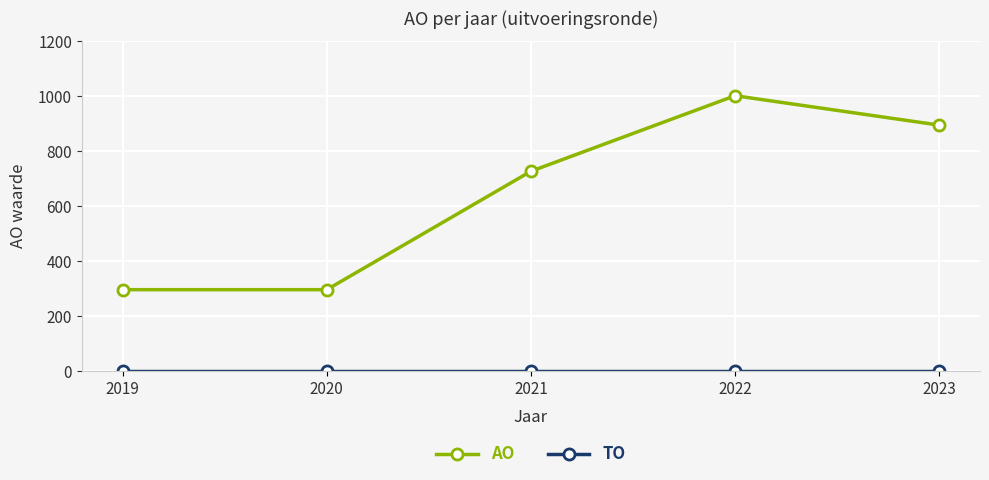

What is the spread (max minus min) of values at 2019?

296